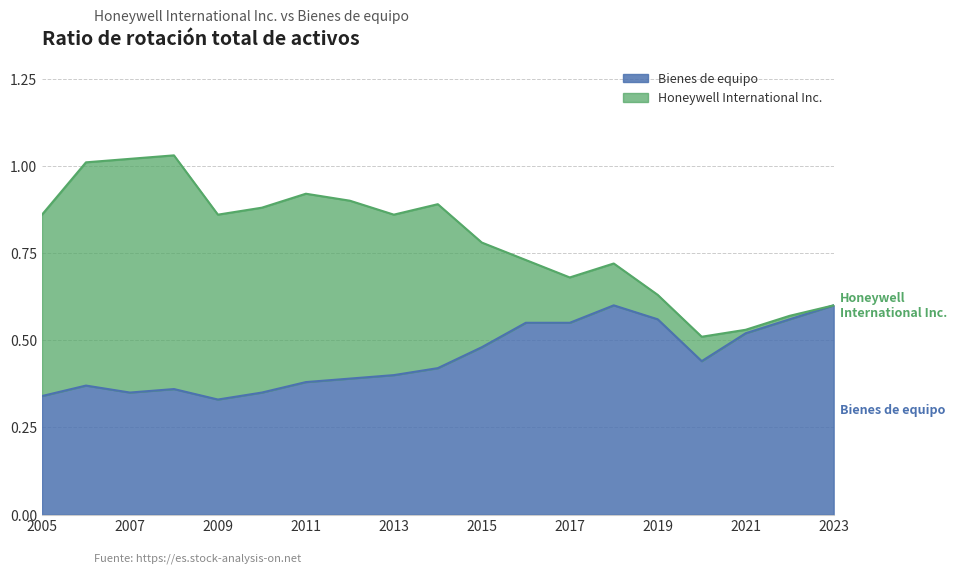

What is the sum of the Bienes de equipo values at 2013 and 2008?

0.8